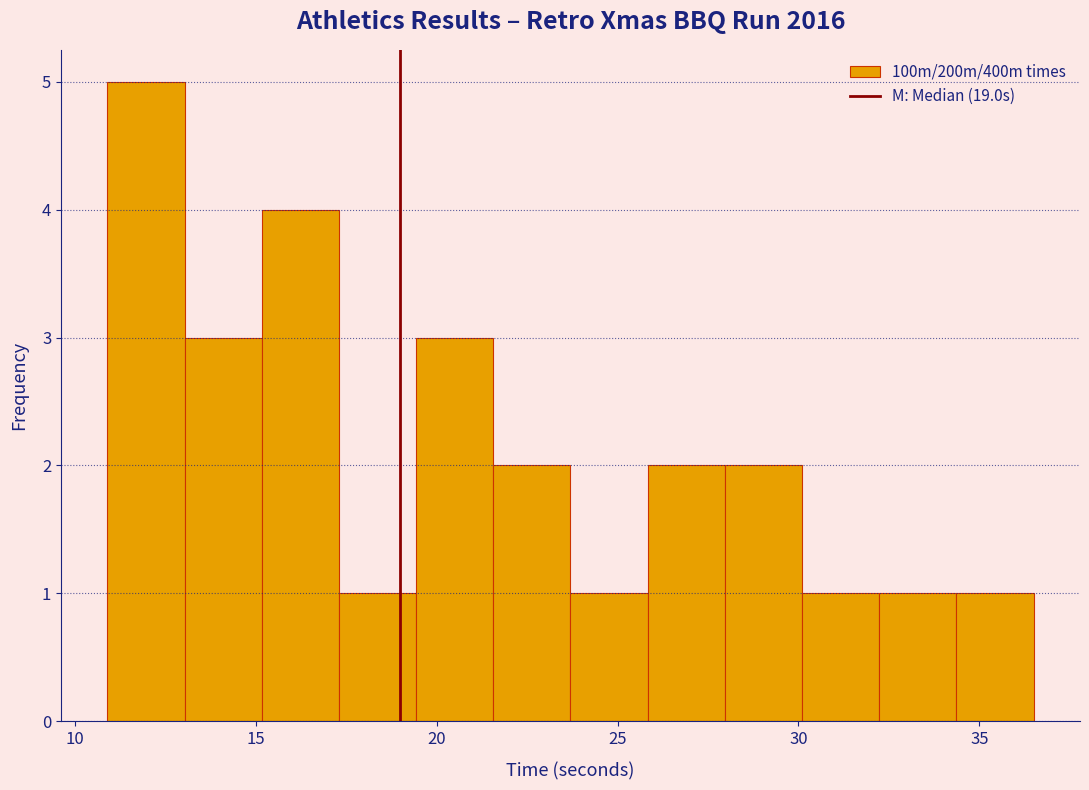

Reading left to right, transcribe this chart: for each bar, give the range it covers on the x-axis and its height. Neither the bar edges nor the heights are printed on the chart, so give them approximately, as read against the axes.

11.0 to 13.0: 5
13.0 to 15.0: 3
15.0 to 17.5: 4
17.5 to 19.5: 1
19.5 to 21.5: 3
21.5 to 23.5: 2
23.5 to 26.0: 1
26.0 to 28.0: 2
28.0 to 30.0: 2
30.0 to 32.0: 1
32.0 to 34.5: 1
34.5 to 36.5: 1